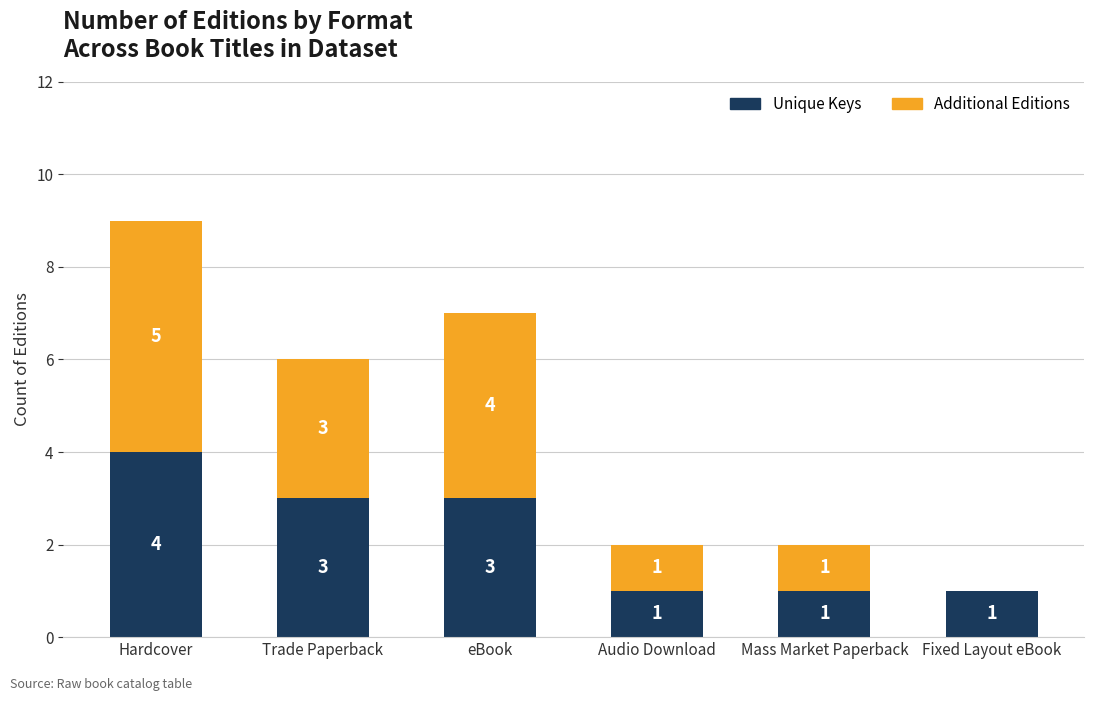

Which category has the highest value in the Unique Keys series?

Hardcover